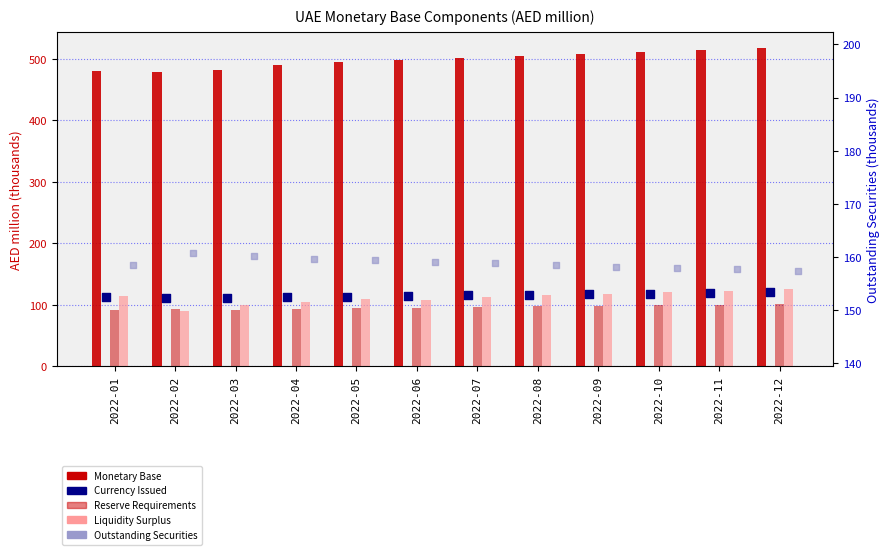

Which series reaches the minimum Y coordinate?

Liquidity Surplus